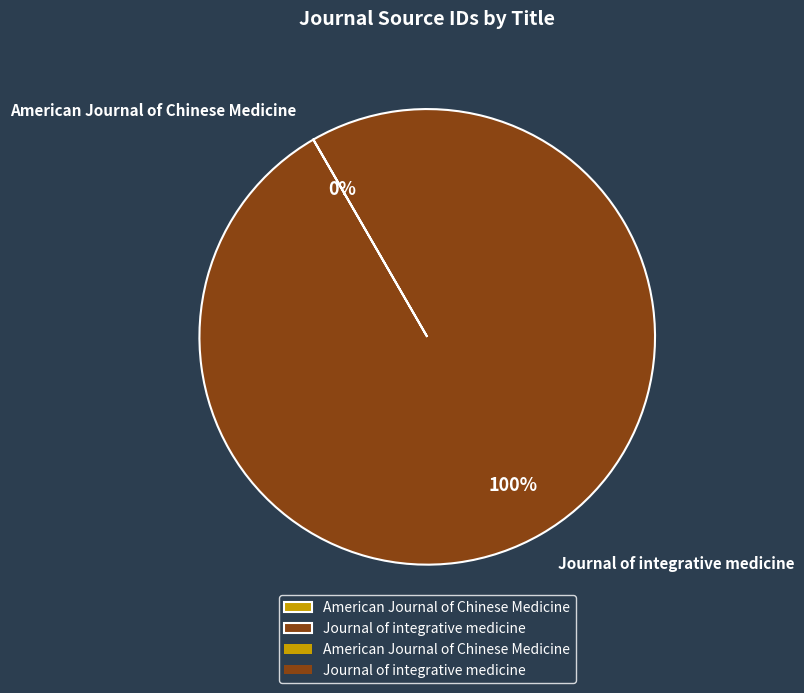

Does Journal of integrative medicine represent more than half of the total?

Yes